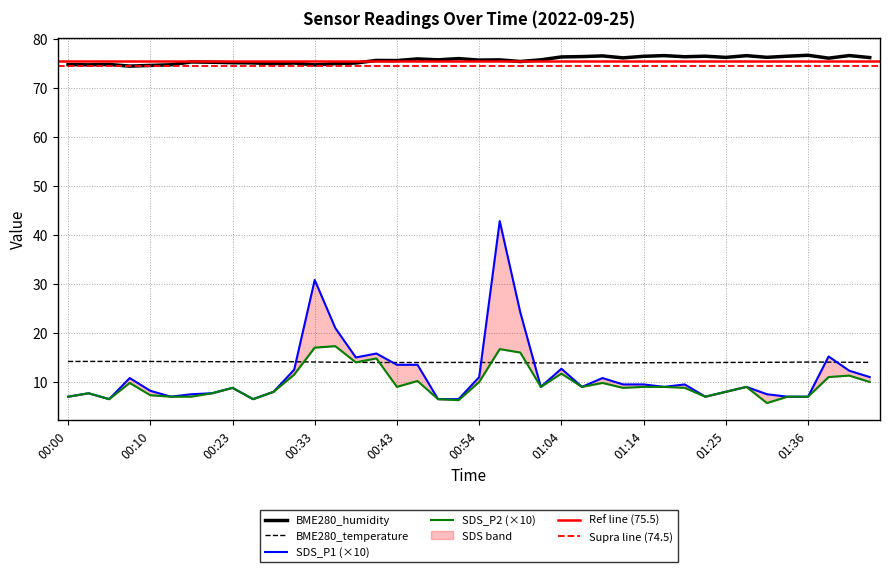

What is the difference between the BME280_humidity values at 00:10 and 00:26?

0.5